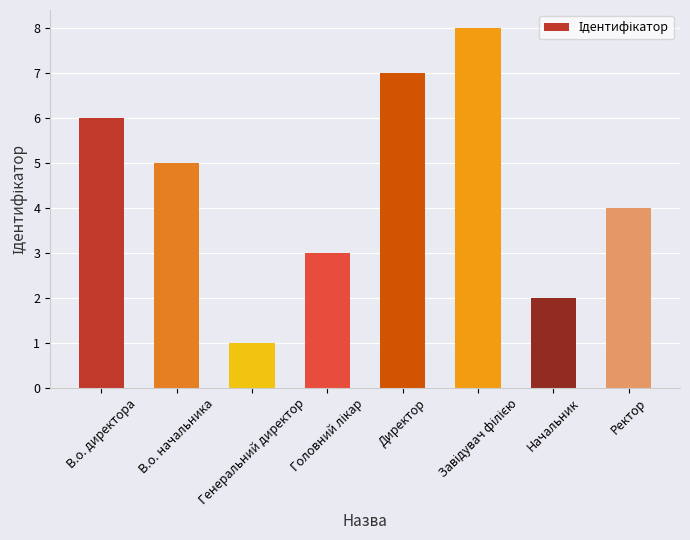

True or false: the data shows 7 at В.о. начальника.

False